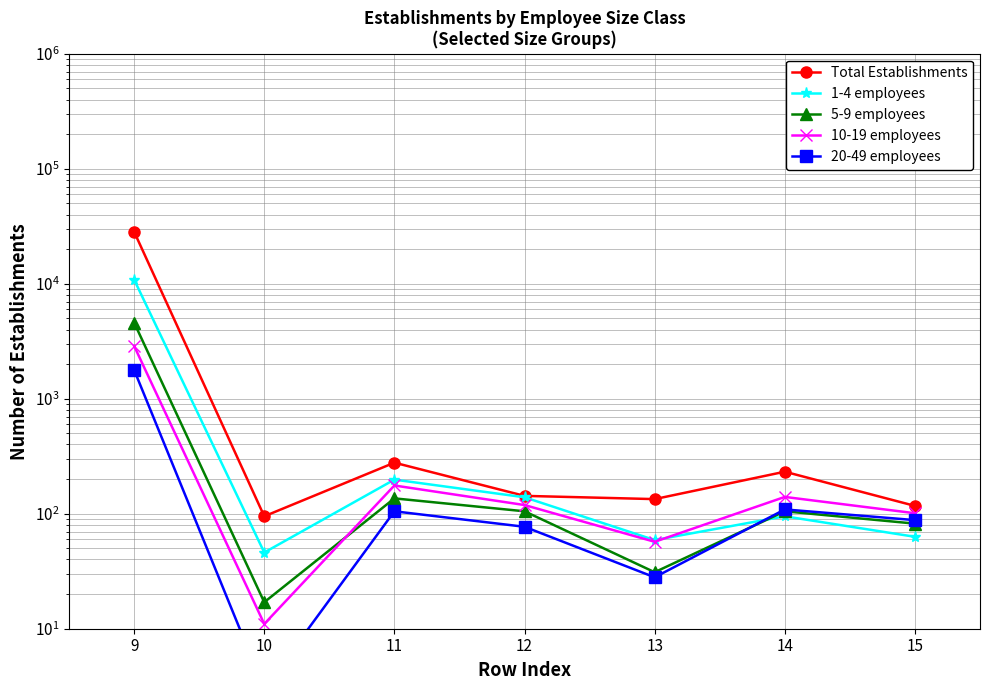

What are all the series names shown in the legend?

Total Establishments, 1-4 employees, 5-9 employees, 10-19 employees, 20-49 employees